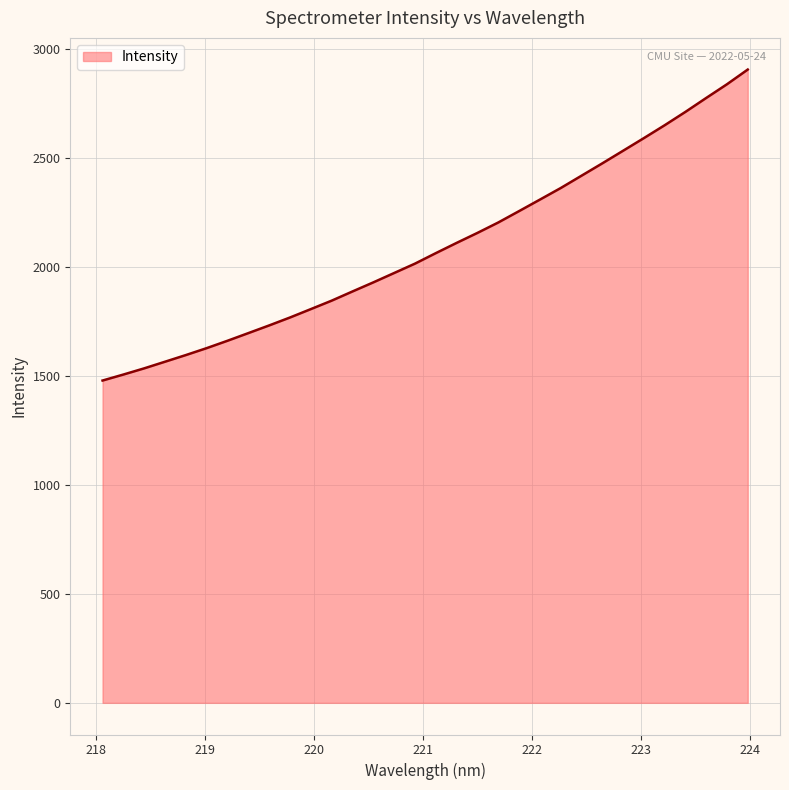

What is the greatest value displayed?

2905.7